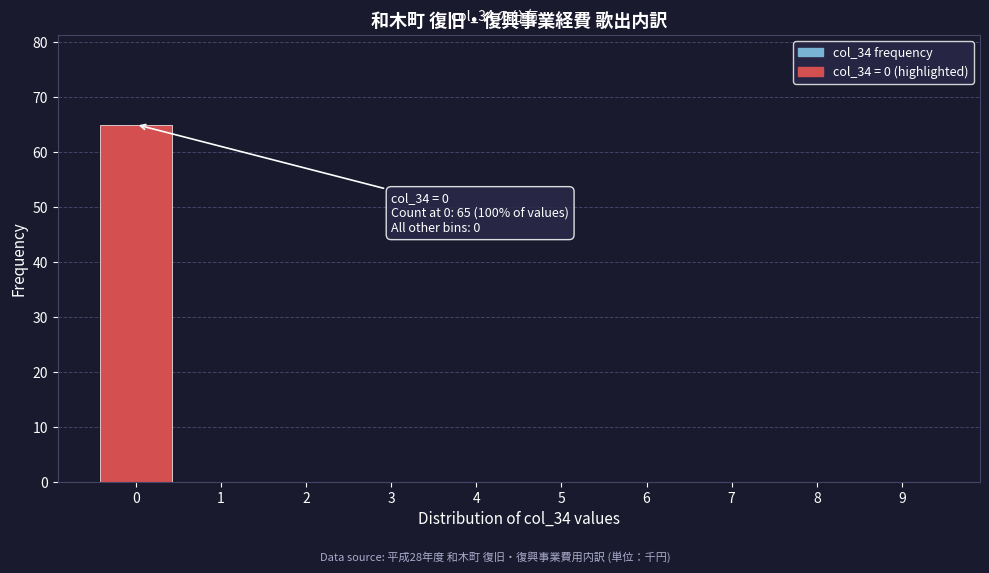

Over which range of the x-axis is the bar tallest?

-0.5 to 0.5